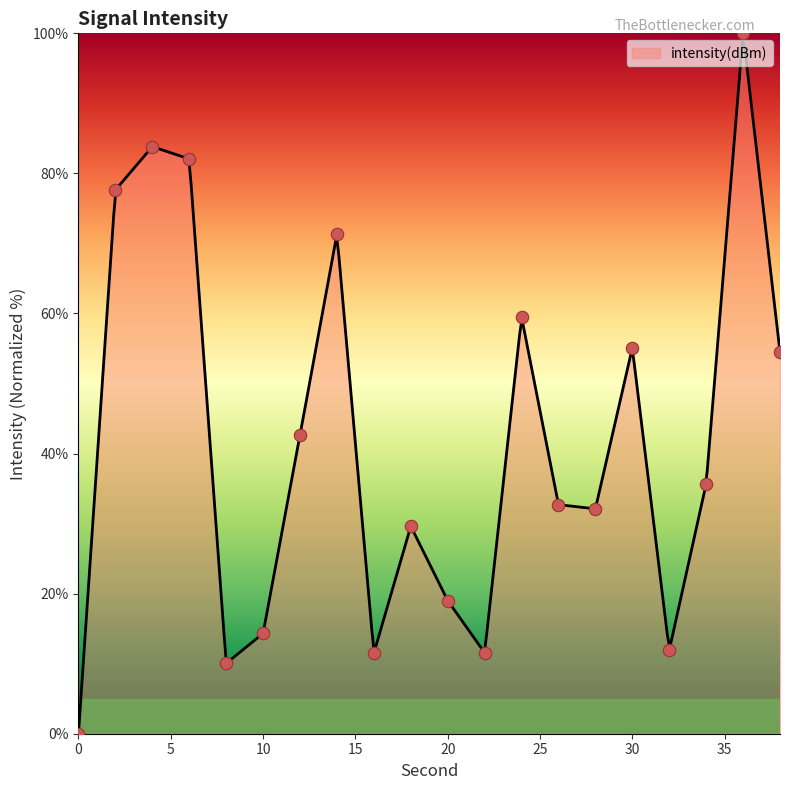

What is the ratio of the value at 34 to the value at 4?

0.4